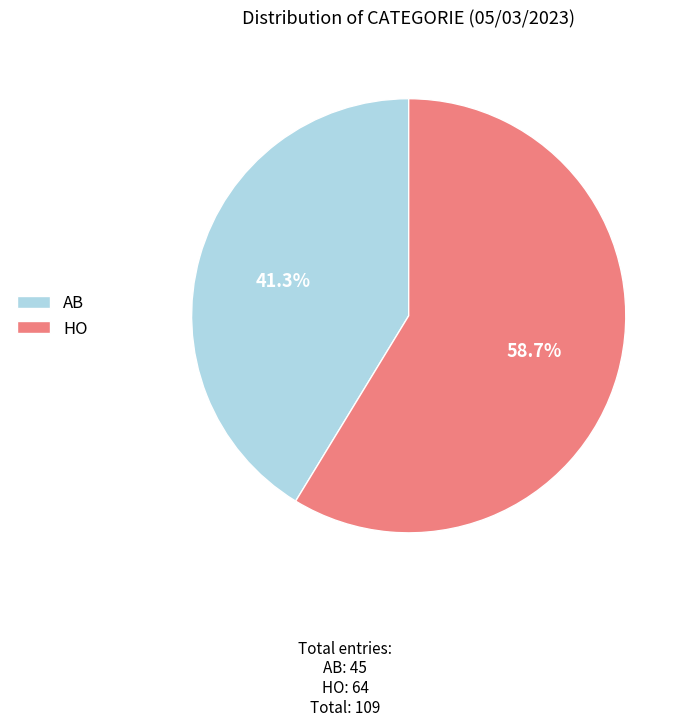

Which has a higher value, AB or HO?

HO